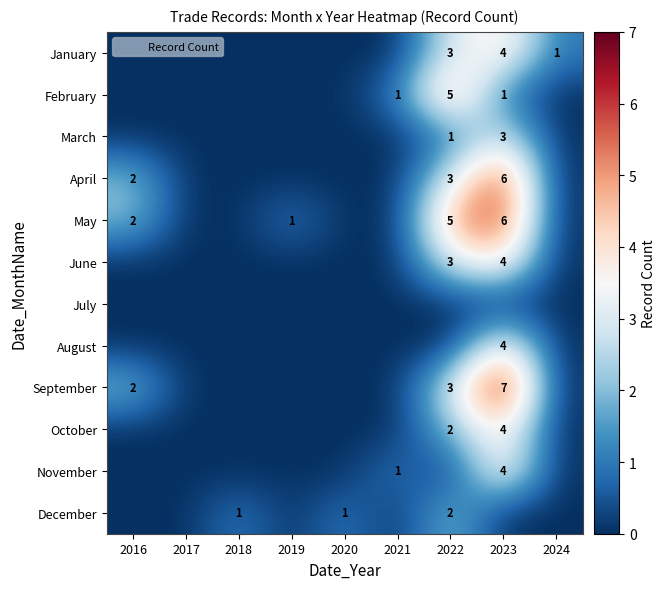

How many distinct data groups are displayed?

12